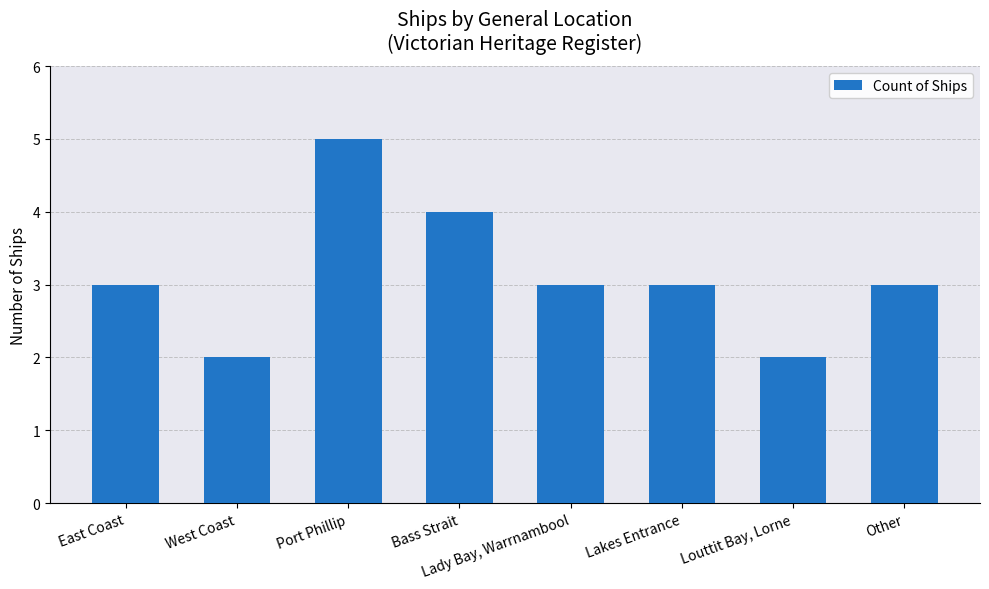

What is the ratio of the value at Lady Bay, Warrnambool to the value at East Coast?

1.0